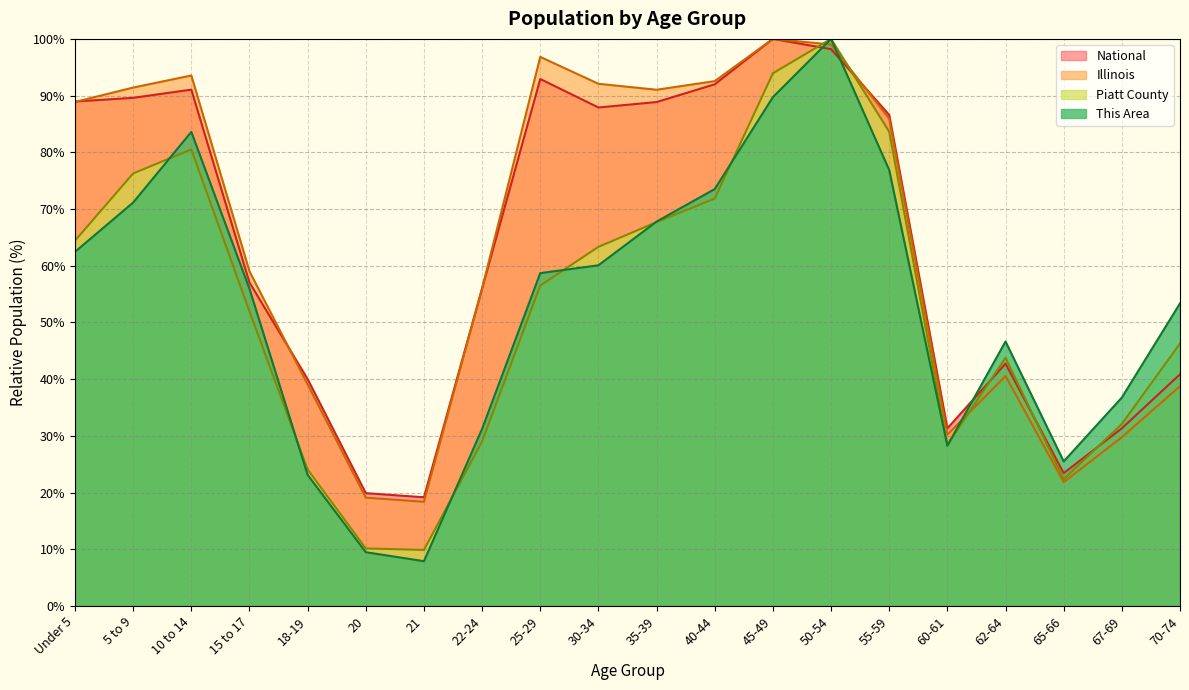

What position from the left is 50-54?

14